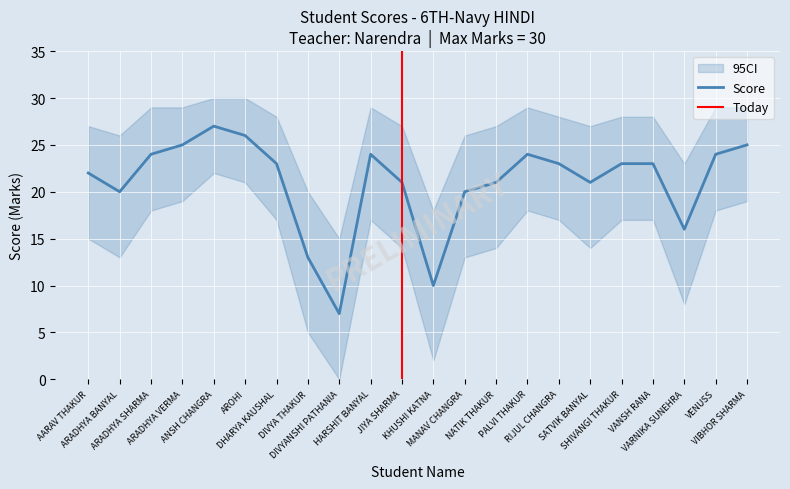

Reading left to right, list all the values displayed in this chart.

Score: AARAV THAKUR=22	ARADHYA BANYAL=20	ARADHYA SHARMA=24	ARADHYA VERMA=25	ANSH CHANGRA=27	AROHI=26	DHARYA KAUSHAL=23	DIVYA THAKUR=13	DIVYANSHI PATHANIA=7	HARSHIT BANYAL=24	JIYA SHARMA=21	KHUSHI KATNA=10	MANAV CHANGRA=20	NATIK THAKUR=21	PALVI THAKUR=24	RIJUL CHANGRA=23	SATVIK BANYAL=21	SHIVANGI THAKUR=23	VANSH RANA=23	VARNIKA SUNEHRA=16	VENUSS=24	VIBHOR SHARMA=25
Score_upper: AARAV THAKUR=27	ARADHYA BANYAL=26	ARADHYA SHARMA=29	ARADHYA VERMA=29	ANSH CHANGRA=30	AROHI=30	DHARYA KAUSHAL=28	DIVYA THAKUR=20	DIVYANSHI PATHANIA=15	HARSHIT BANYAL=29	JIYA SHARMA=27	KHUSHI KATNA=18	MANAV CHANGRA=26	NATIK THAKUR=27	PALVI THAKUR=29	RIJUL CHANGRA=28	SATVIK BANYAL=27	SHIVANGI THAKUR=28	VANSH RANA=28	VARNIKA SUNEHRA=23	VENUSS=29	VIBHOR SHARMA=29
Score_lower: AARAV THAKUR=15	ARADHYA BANYAL=13	ARADHYA SHARMA=18	ARADHYA VERMA=19	ANSH CHANGRA=22	AROHI=21	DHARYA KAUSHAL=17	DIVYA THAKUR=5	DIVYANSHI PATHANIA=0	HARSHIT BANYAL=17	JIYA SHARMA=14	KHUSHI KATNA=2	MANAV CHANGRA=13	NATIK THAKUR=14	PALVI THAKUR=18	RIJUL CHANGRA=17	SATVIK BANYAL=14	SHIVANGI THAKUR=17	VANSH RANA=17	VARNIKA SUNEHRA=8	VENUSS=18	VIBHOR SHARMA=19